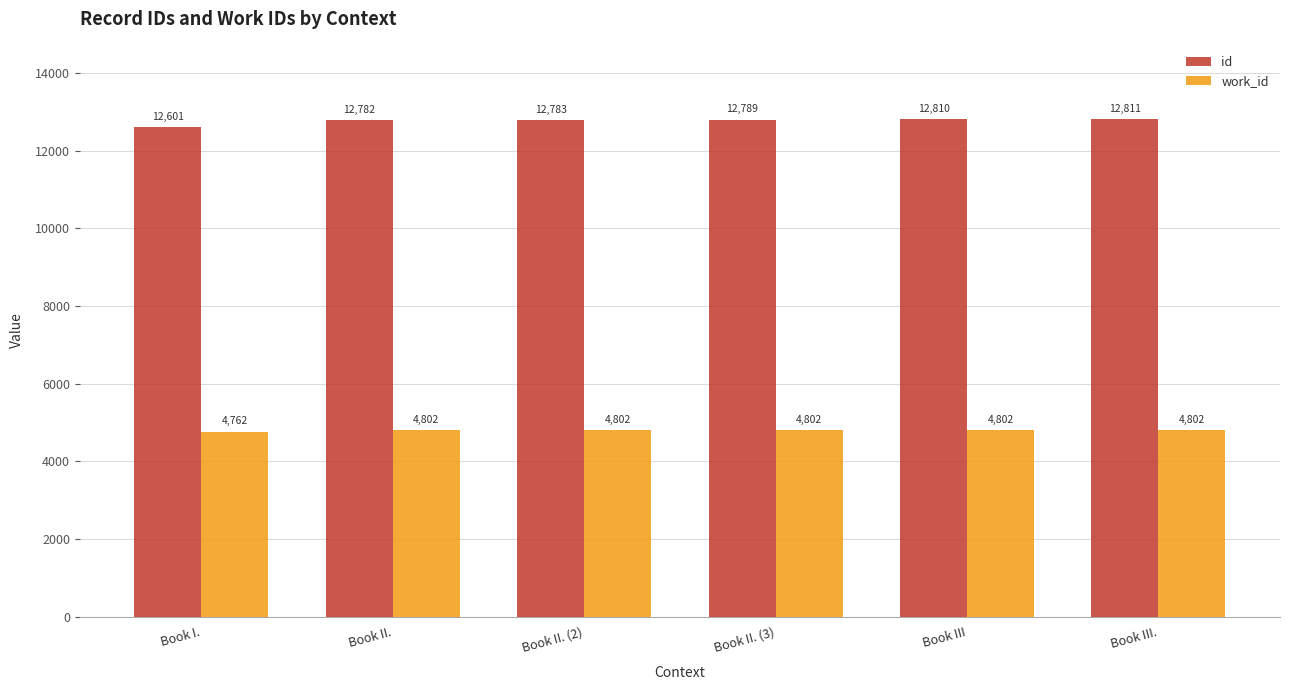

What is the sum of the id values at Book III. and Book III?

25621